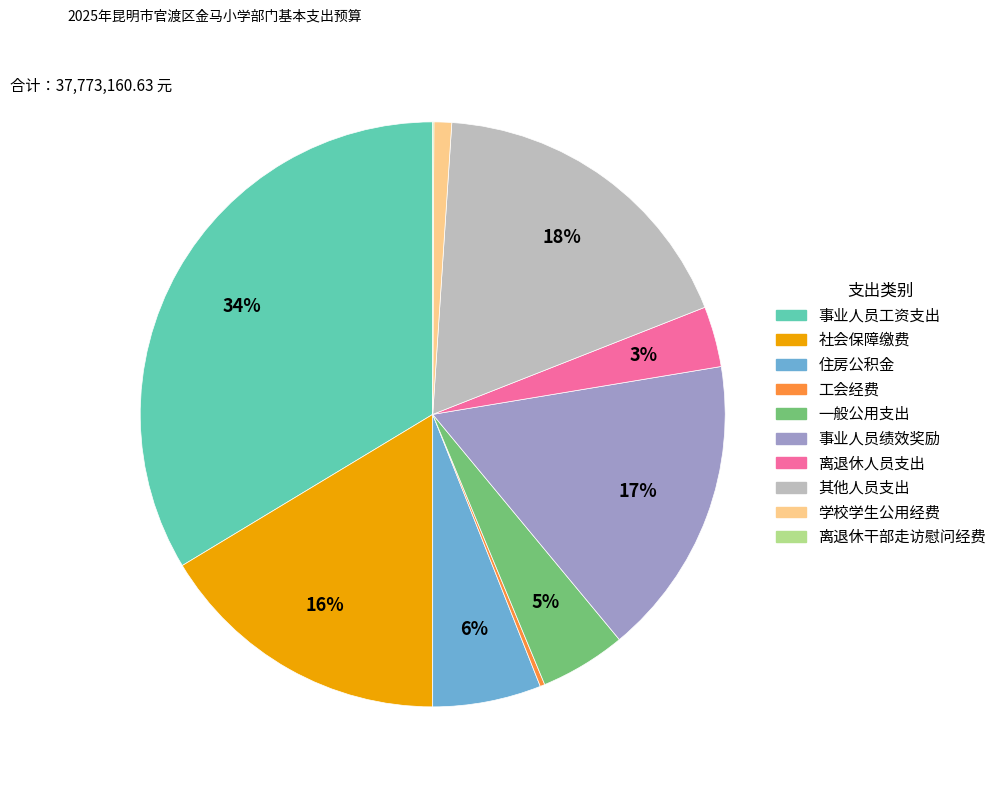

To the nearest percent, what is the combined percentage of 学校学生公用经费 and 事业人员工资支出?

35%